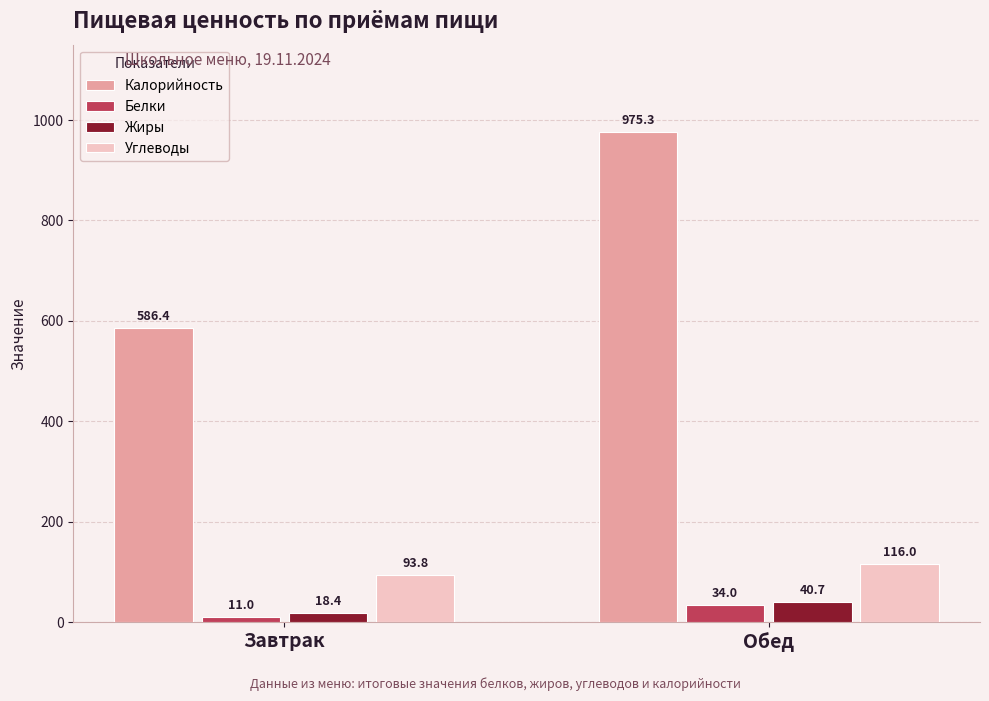

What is the total value across all series at Завтрак?

709.6